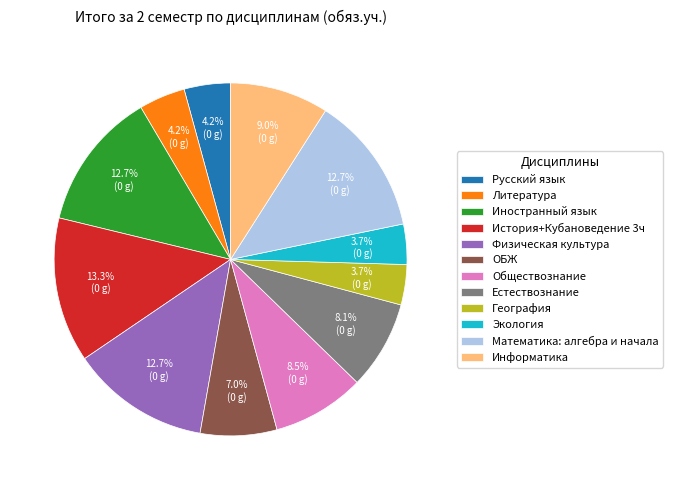

Count the number of slices in the pie.

12